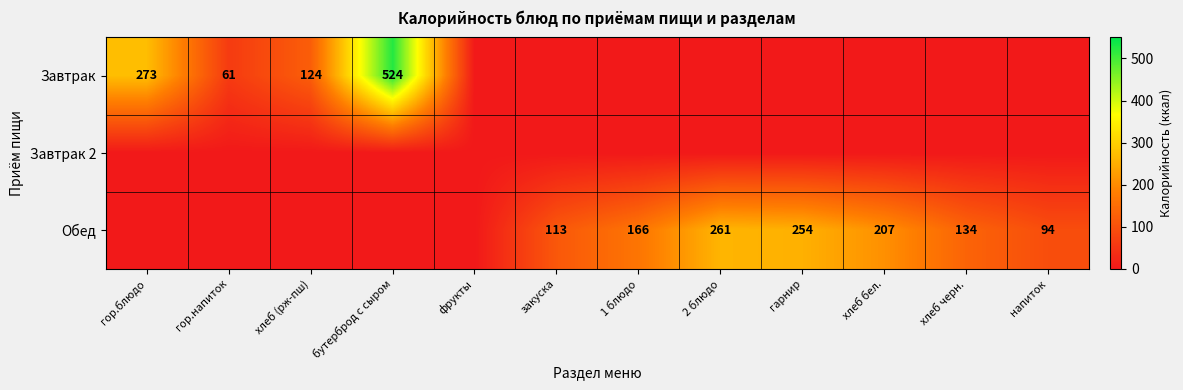

The Завтрак series shows 923 at бутерброд с сыром. True or false?

False